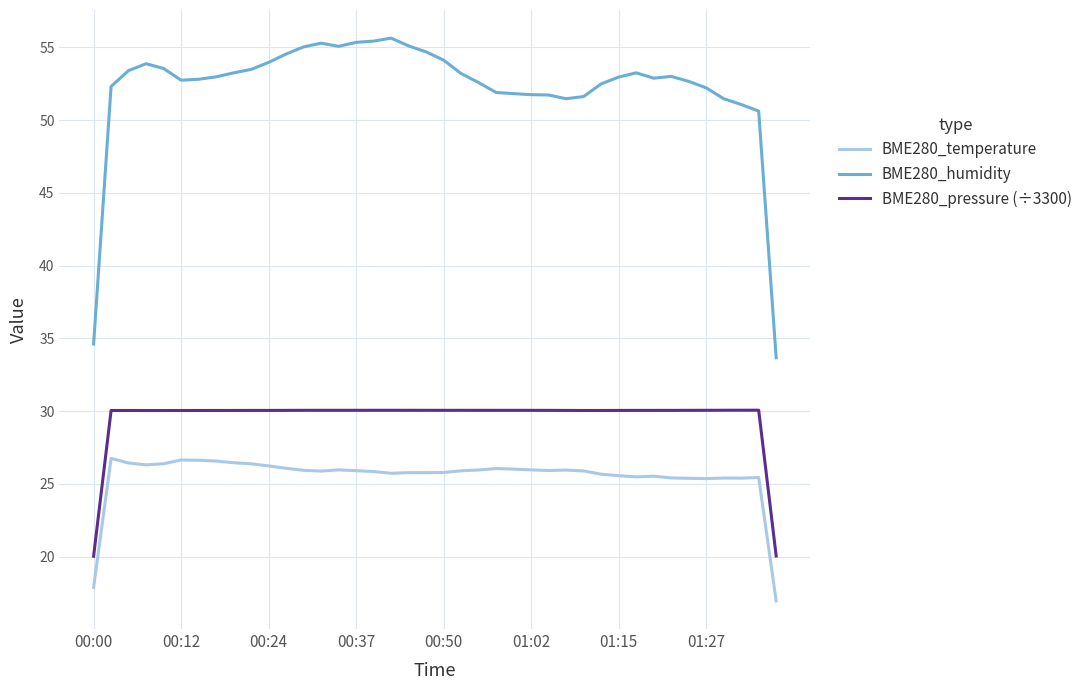

Rank the series by their average value, from highest to lowest.

BME280_humidity, BME280_pressure (÷3300), BME280_temperature